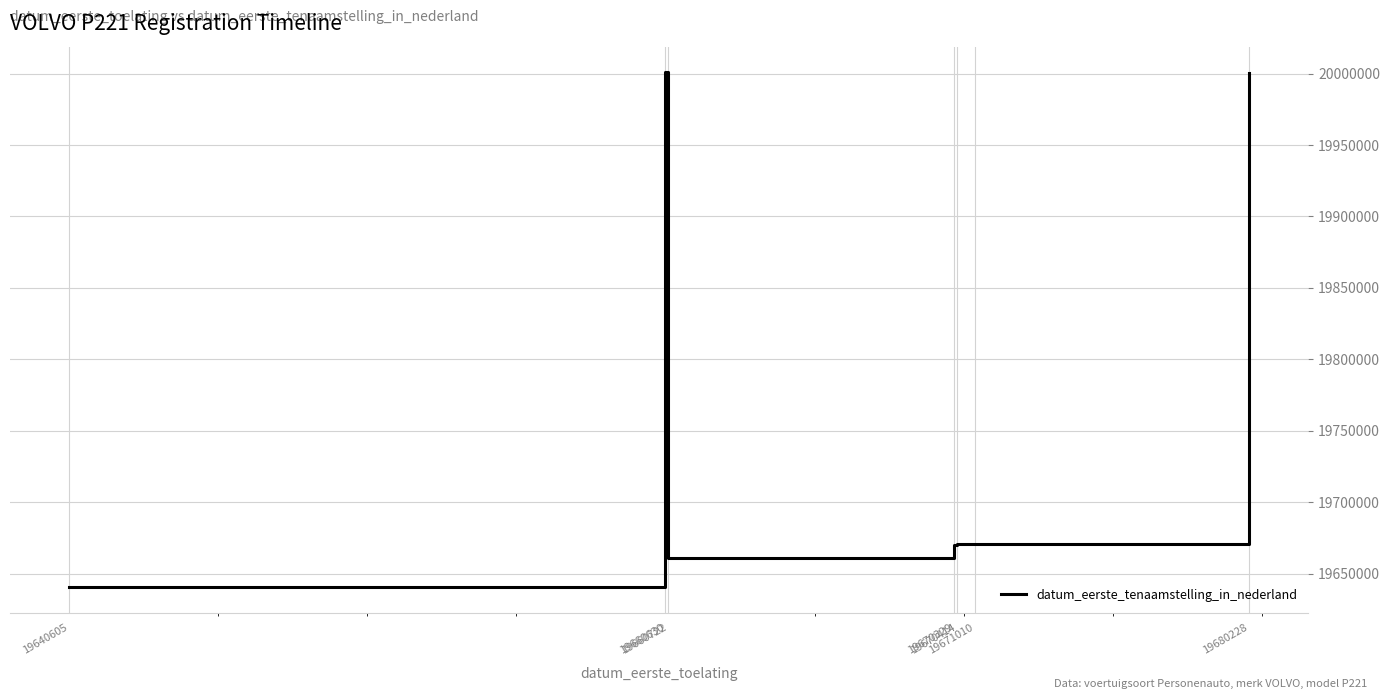

How many lines are shown in the chart?

1